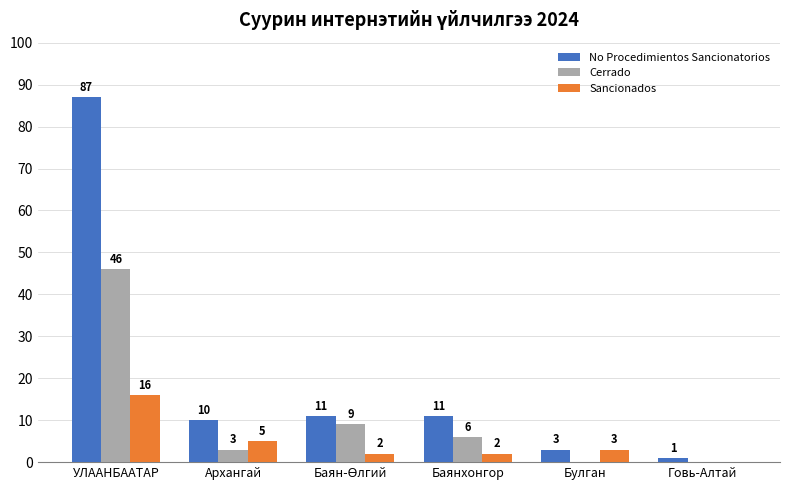

Which series has the largest total across all categories?

No Procedimientos Sancionatorios